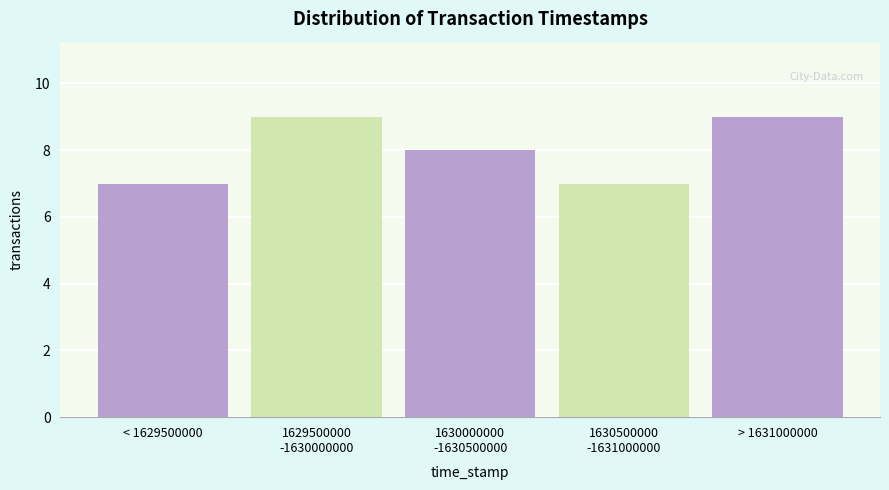

Reading left to right, list all the values displayed in this chart.

7	9	8	7	9